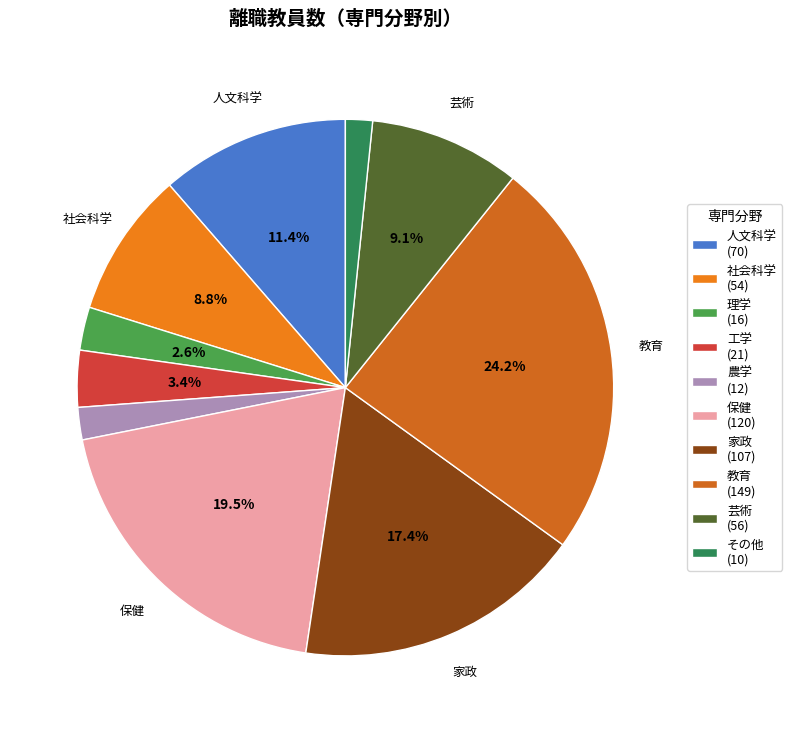

Is it true that 理学 is 3% of the pie?

True